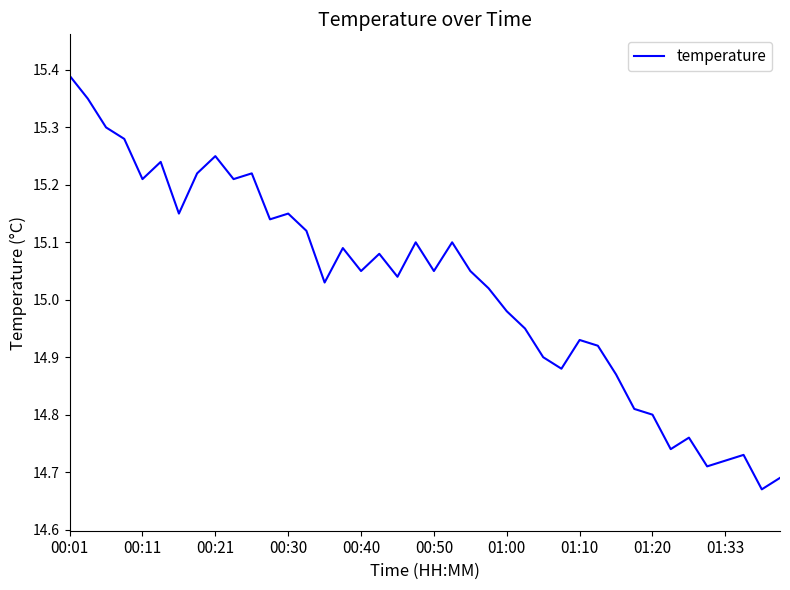

What is the difference between the maximum and minimum values?

0.7